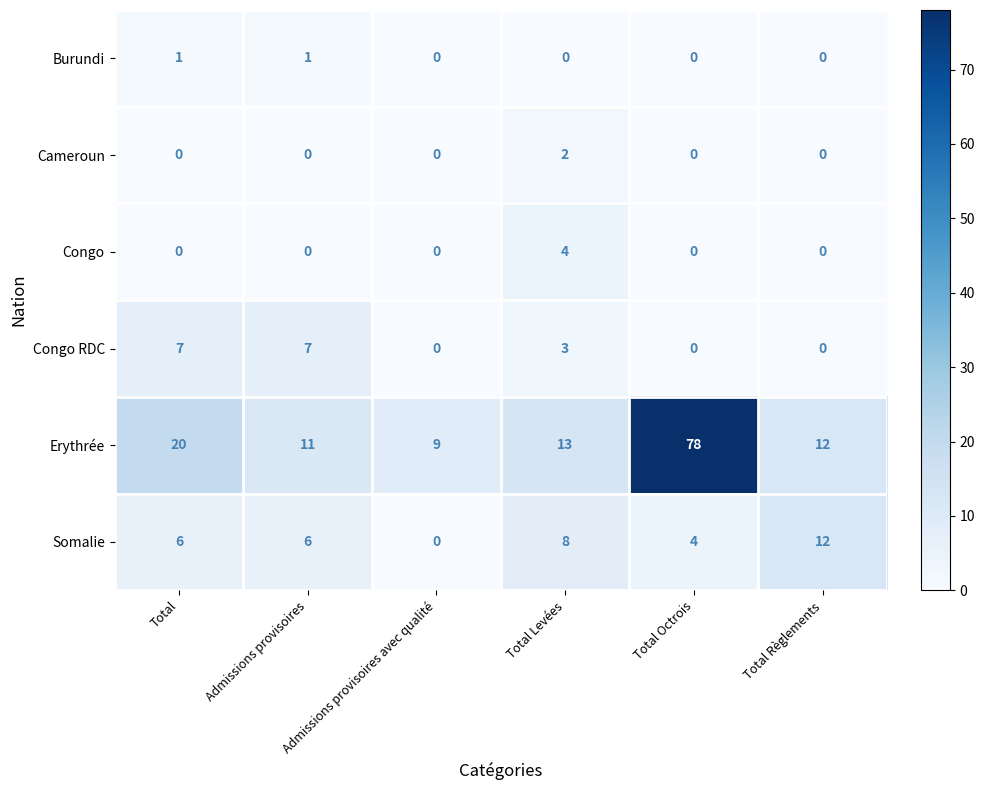

The Cameroun series shows 0 at Total Octrois. True or false?

True